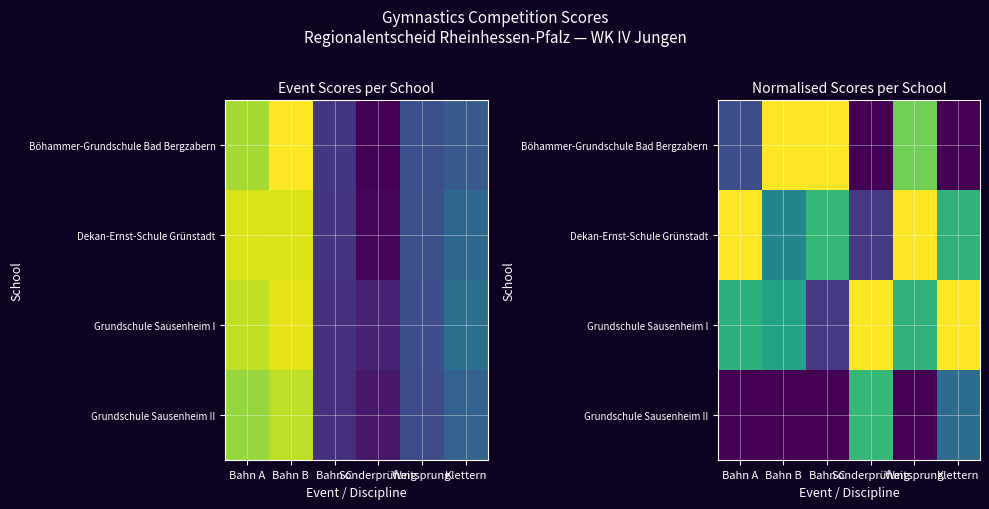

At which category is the sum across all series the highest?

Weitsprung